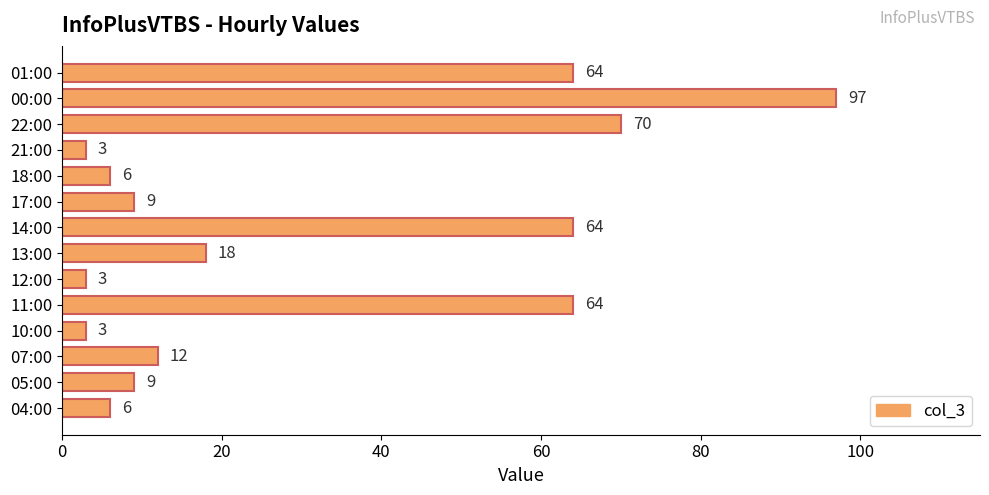

Reading bottom to top, extract all data points from this chart.

04:00=6	05:00=9	07:00=12	10:00=3	11:00=64	12:00=3	13:00=18	14:00=64	17:00=9	18:00=6	21:00=3	22:00=70	00:00=97	01:00=64